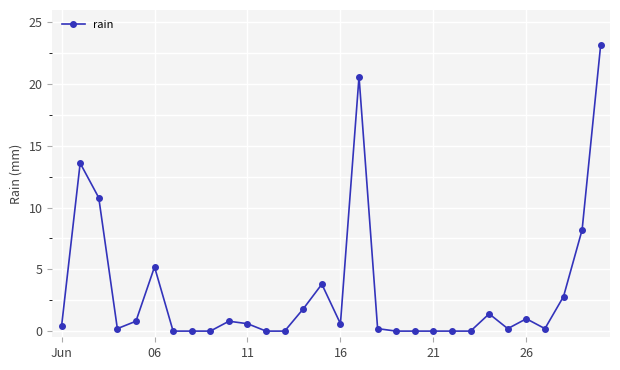

What is the difference between the second highest and minimum values?

20.6